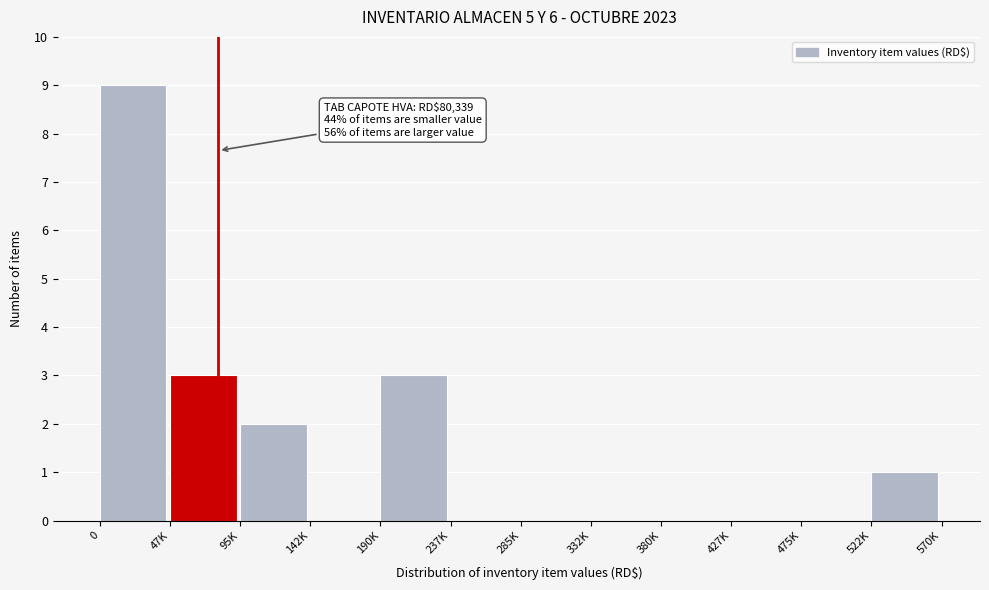

Reading left to right, transcribe all the data shown in this chart.

0=9	47K=3	95K=2	142K=0	190K=3	237K=0	285K=0	332K=0	380K=0	427K=0	475K=0	522K=1